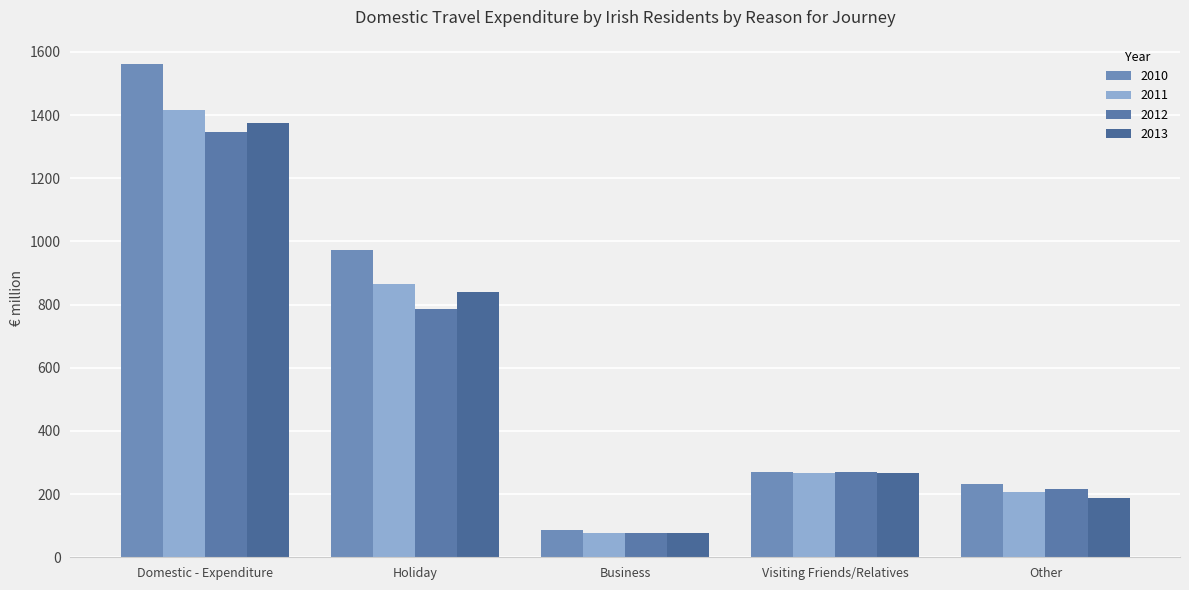

What is the label of the 3rd bar from the right?

Business